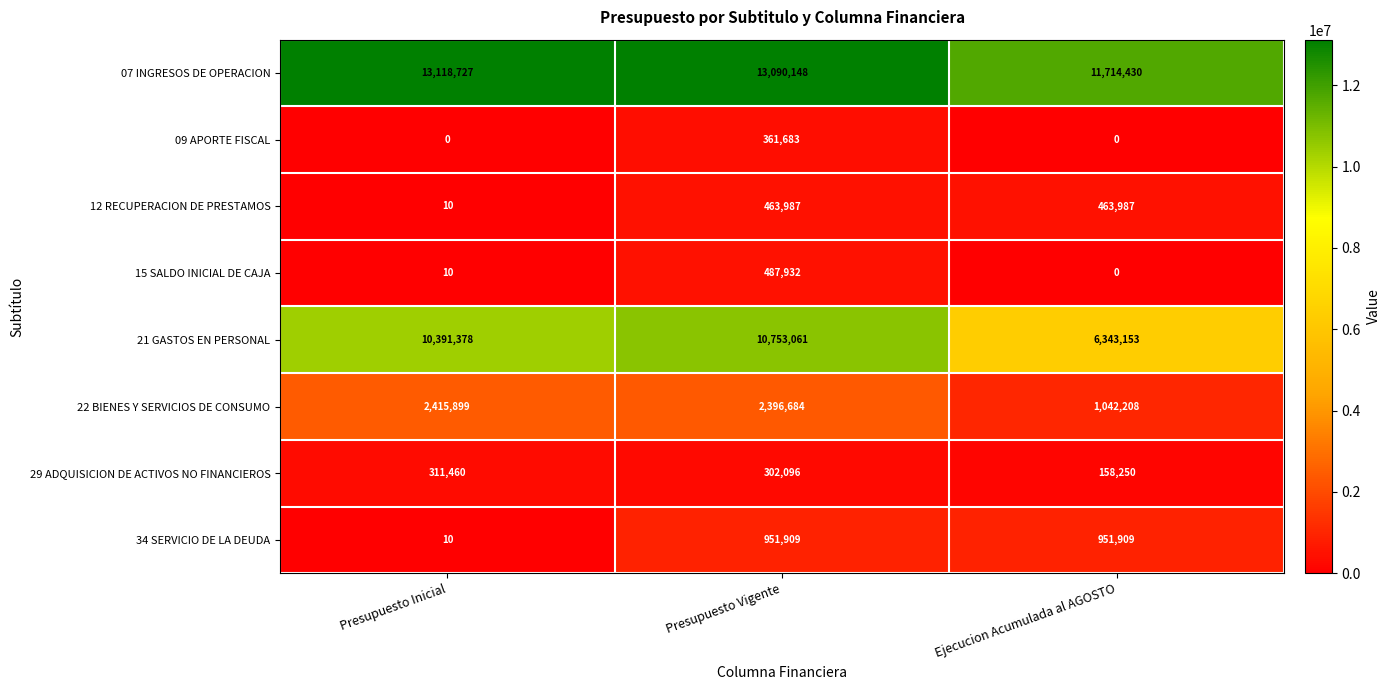

List the series in order of their peak value, highest first.

07 INGRESOS DE OPERACION, 21 GASTOS EN PERSONAL, 22 BIENES Y SERVICIOS DE CONSUMO, 34 SERVICIO DE LA DEUDA, 15 SALDO INICIAL DE CAJA, 12 RECUPERACION DE PRESTAMOS, 09 APORTE FISCAL, 29 ADQUISICION DE ACTIVOS NO FINANCIEROS